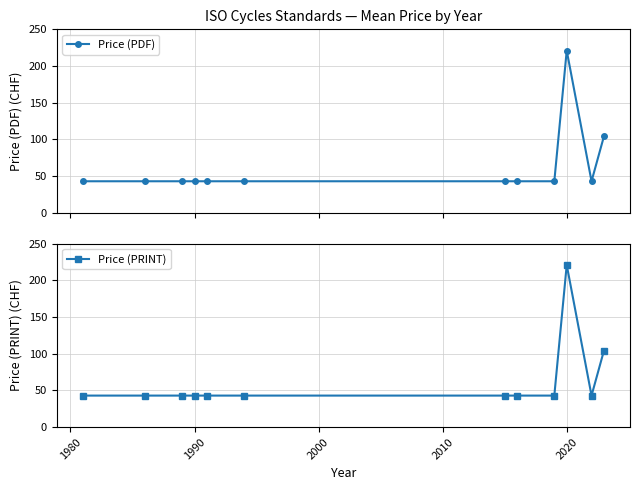

What are all the series names shown in the legend?

Price (PDF), Price (PRINT)